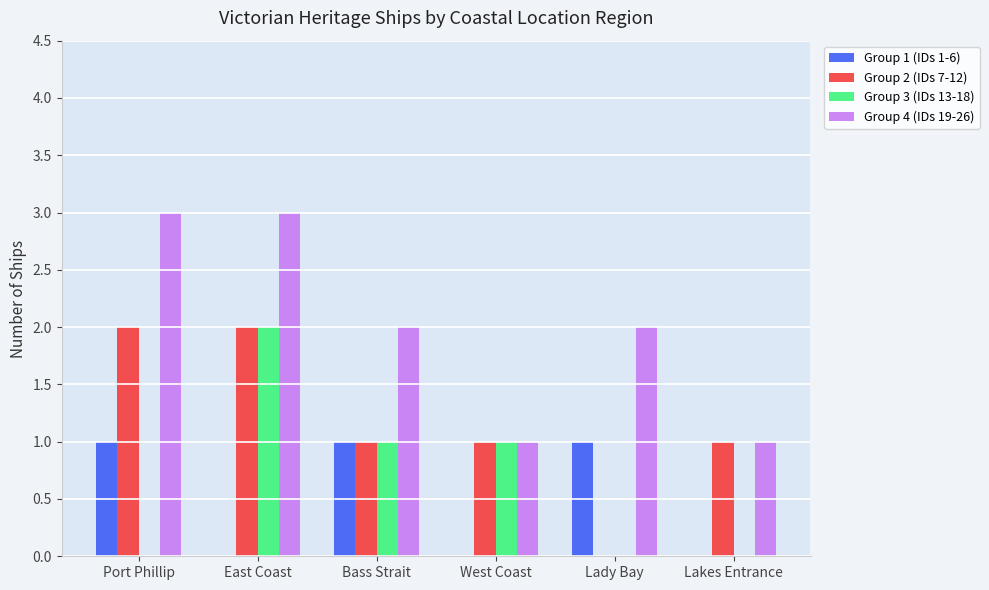

What is the spread (max minus min) of values at East Coast?

3